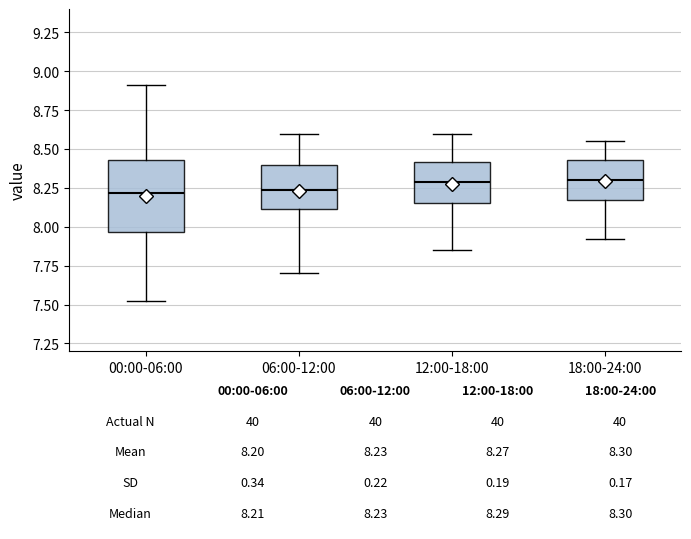

Which box is the tallest, from its lower edge to its upper edge?

00:00-06:00